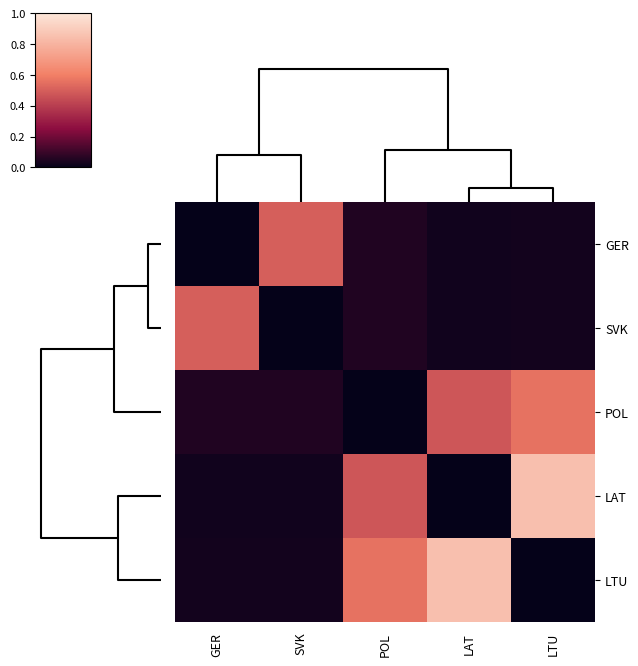

What is the total value across all series at GER?

0.6